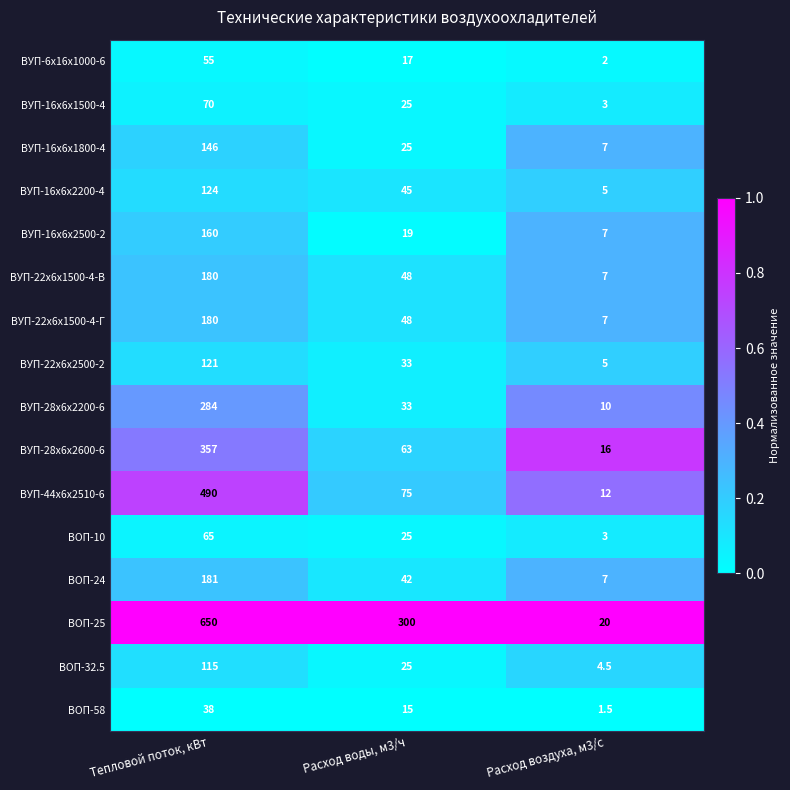

The ВУП-16х6х2500-2 series shows 10.0 at Расход воды, м3/ч. True or false?

False